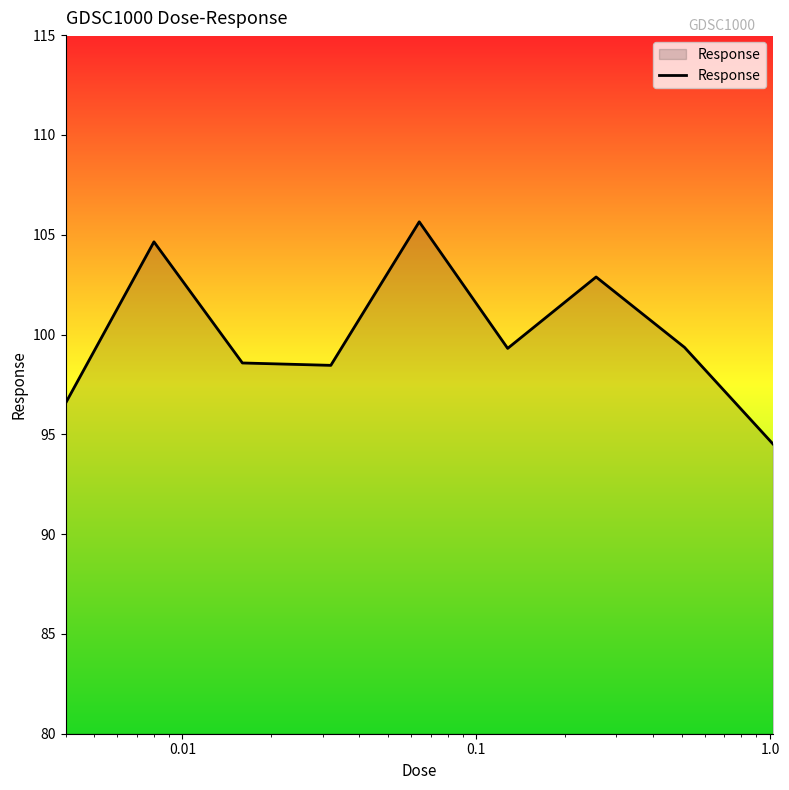

How many interior local valleys (lower than both neighbors) does the data have?

2